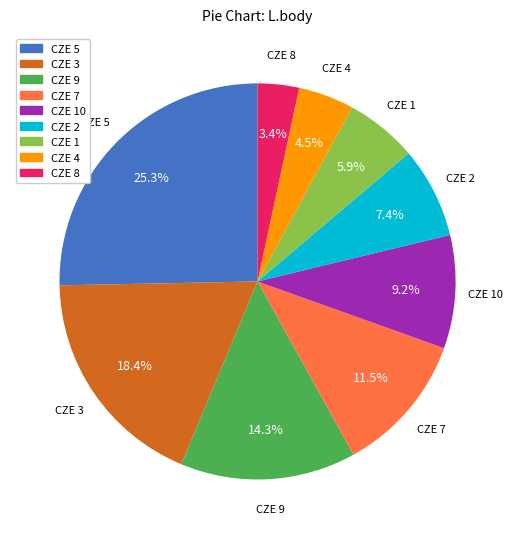

To the nearest percent, what is the average slice percentage?

11%